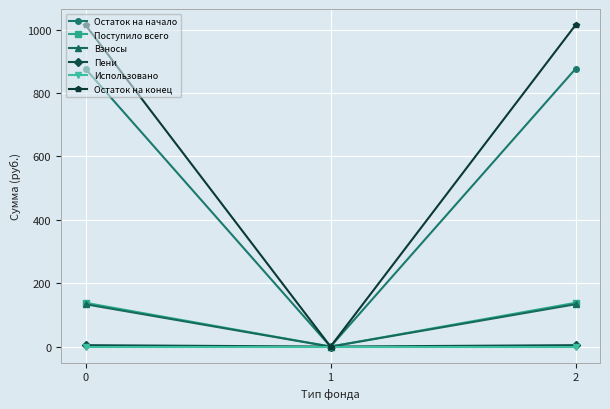

How many data points does each series have?

3